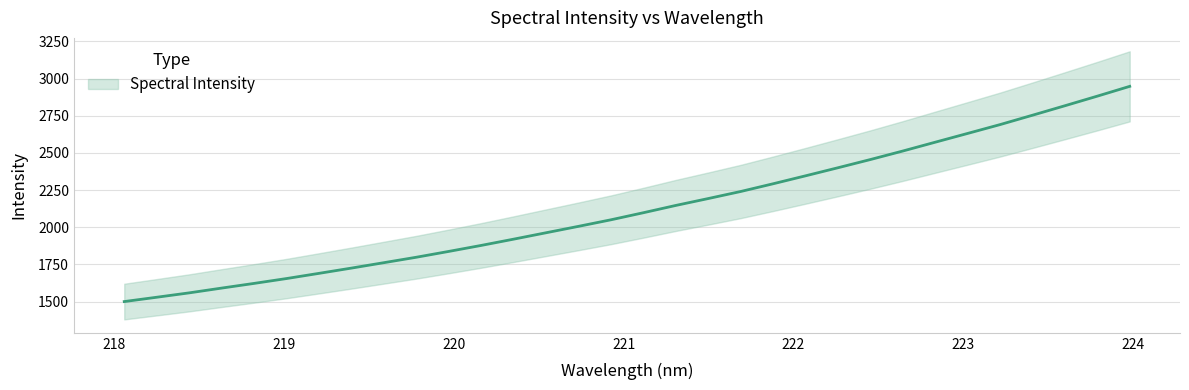

How many data points are less than 2097?

16